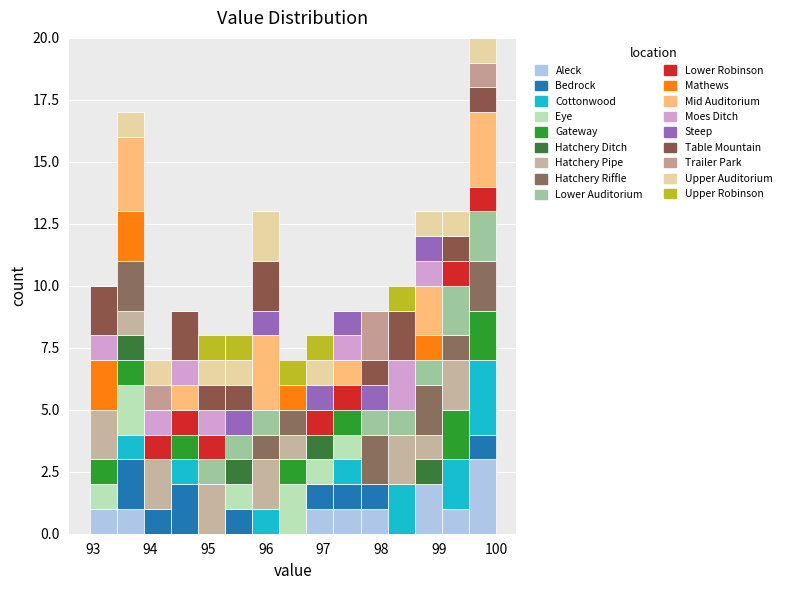

Which range on the x-axis has the tallest stacked bar (by total height)?

99.5 to 100.0